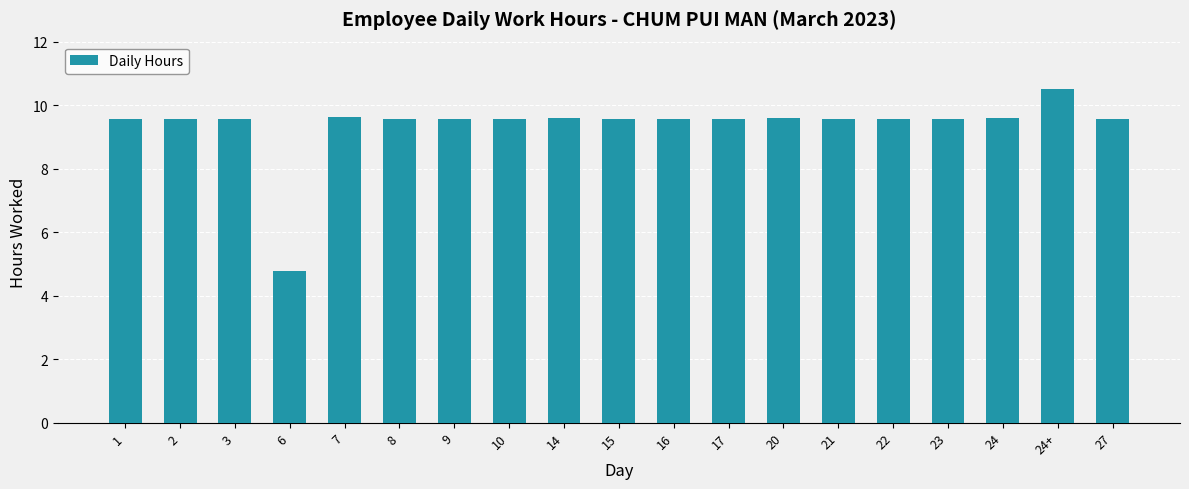

What is the ratio of the value at 21 to the value at 22?

1.0